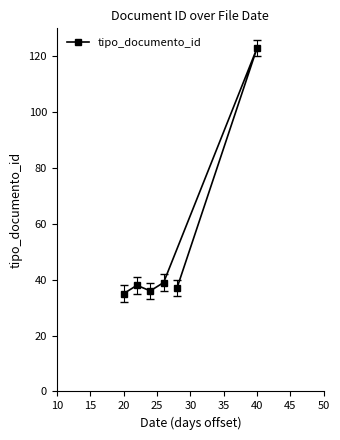

What is the value of the 6th point from the left?

37